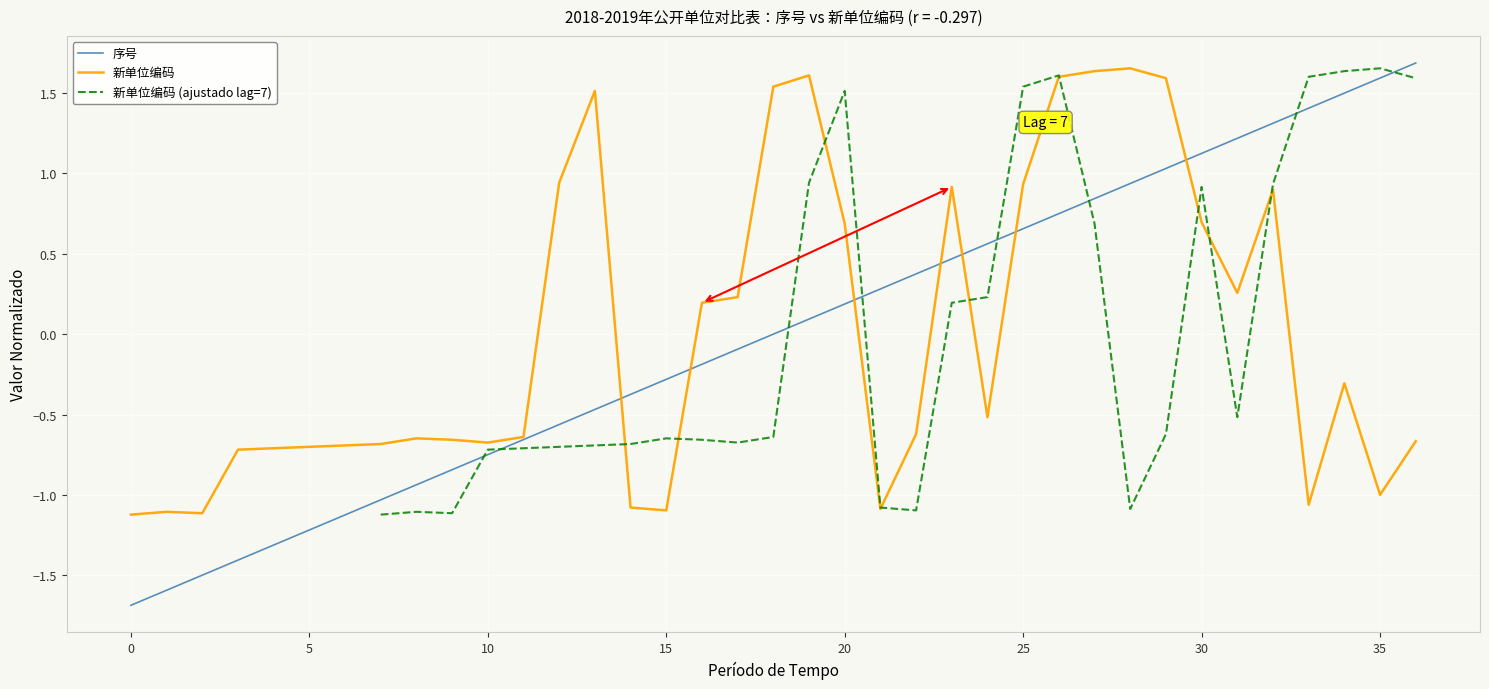

Rank the series by their average value, from highest to lowest.

序号, 新单位编码, 新单位编码 (ajustado lag=7)